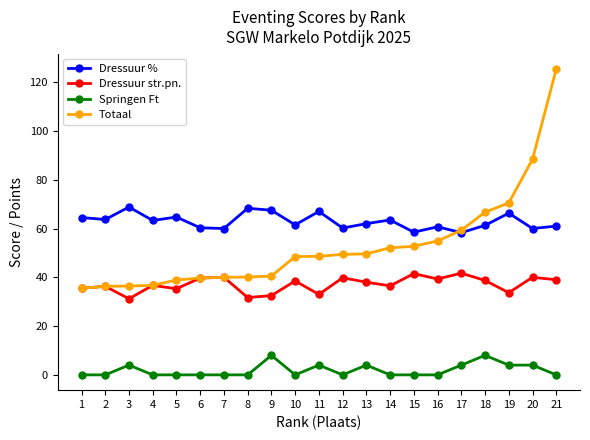

Which series has the largest total across all categories?

Dressuur %